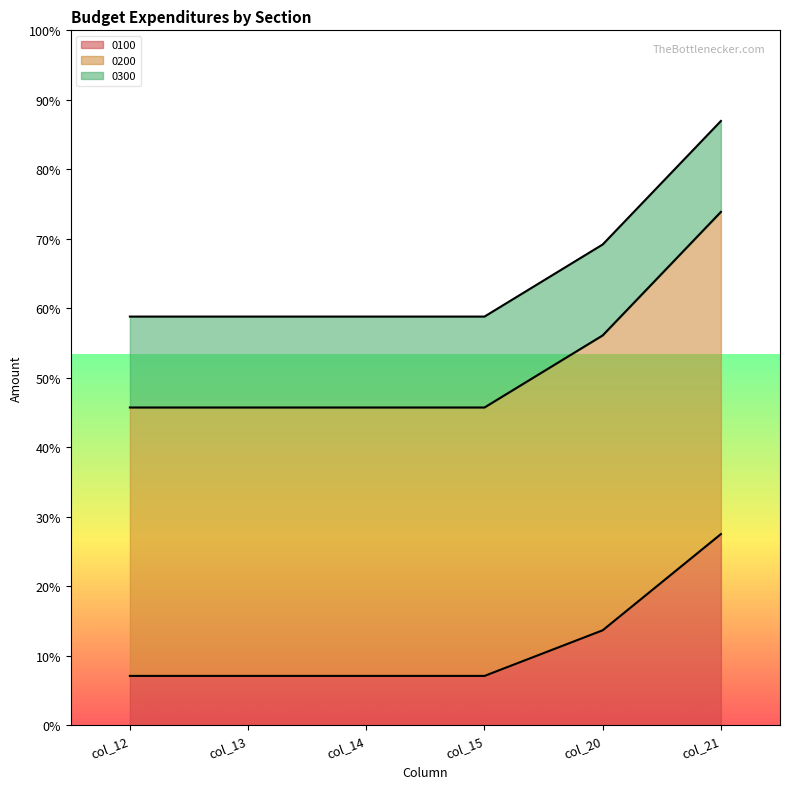

The 0200 series shows 501911 at col_20. True or false?

True